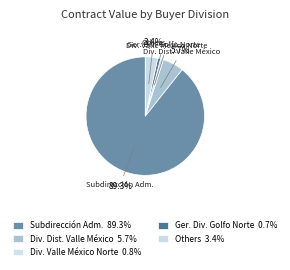

How many slices are in this pie chart?

5